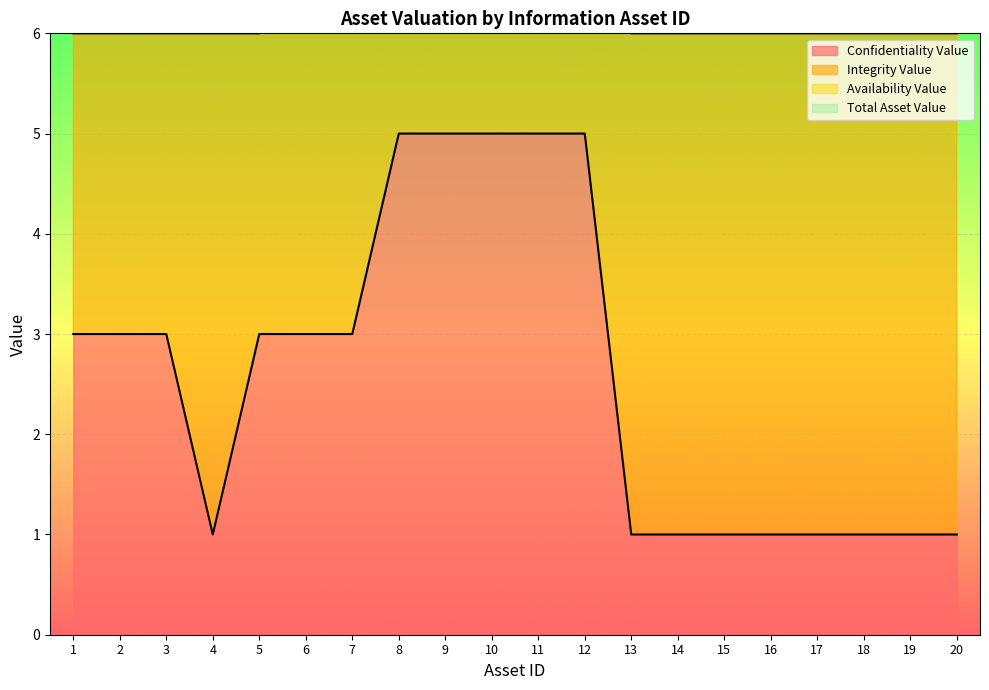

What is the value of the Confidentiality Value point at the 18th from the left?

1